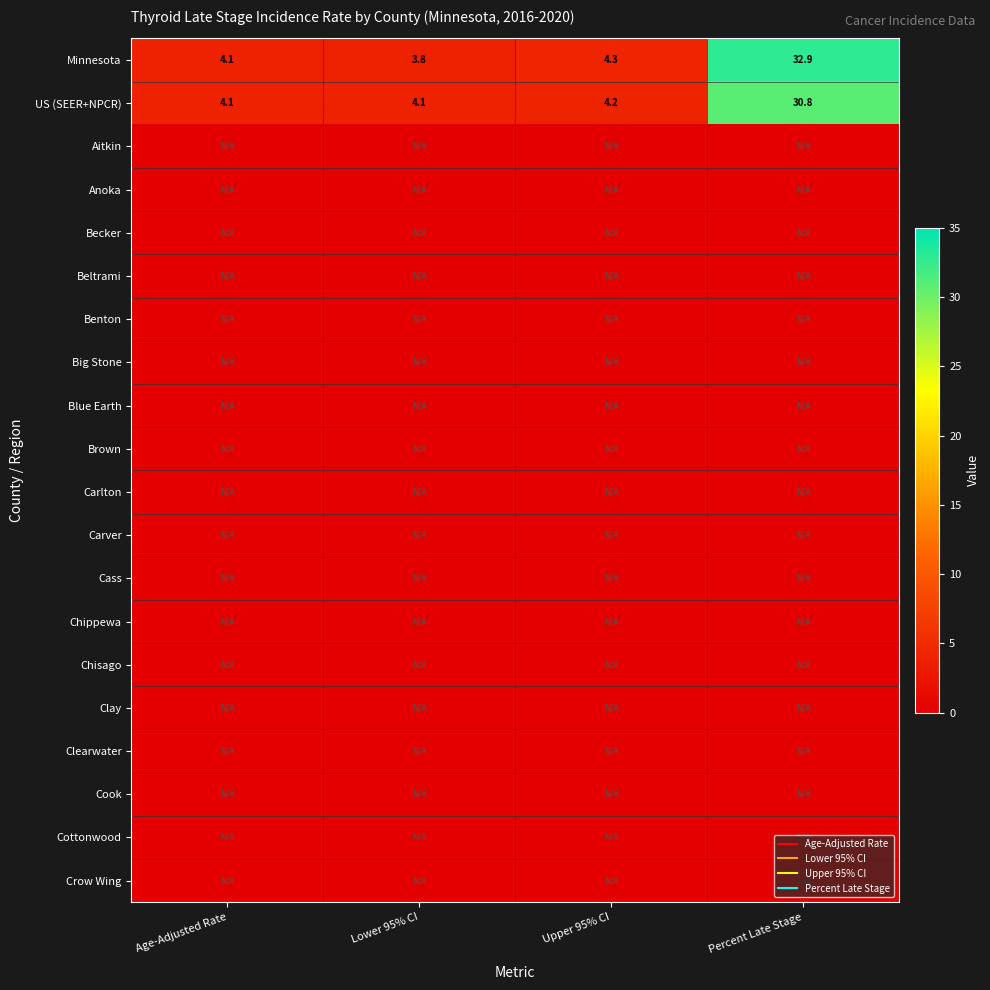

At how many categories does at least one series exceed 24?

1